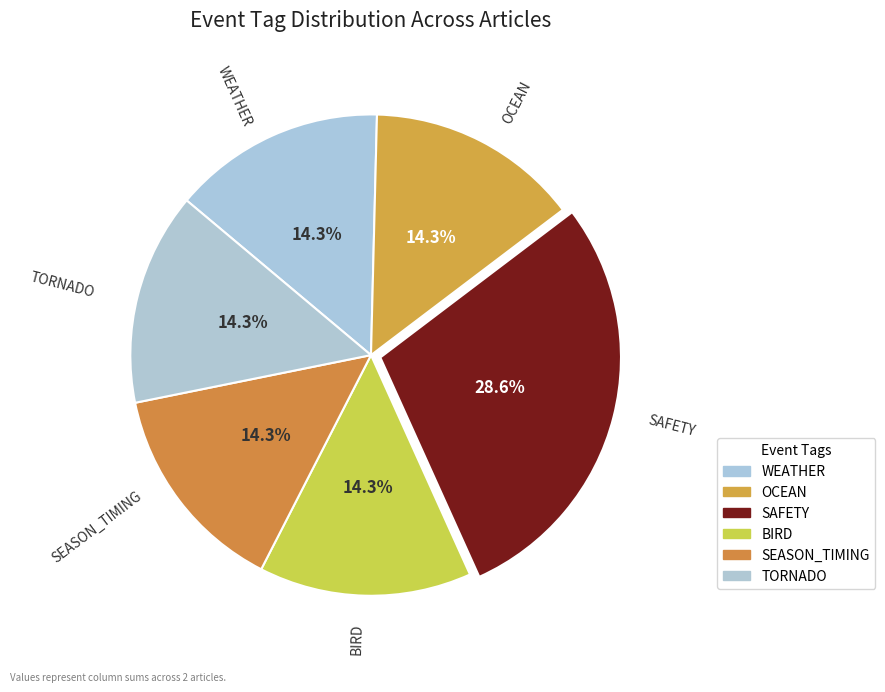

How many slices are in this pie chart?

6